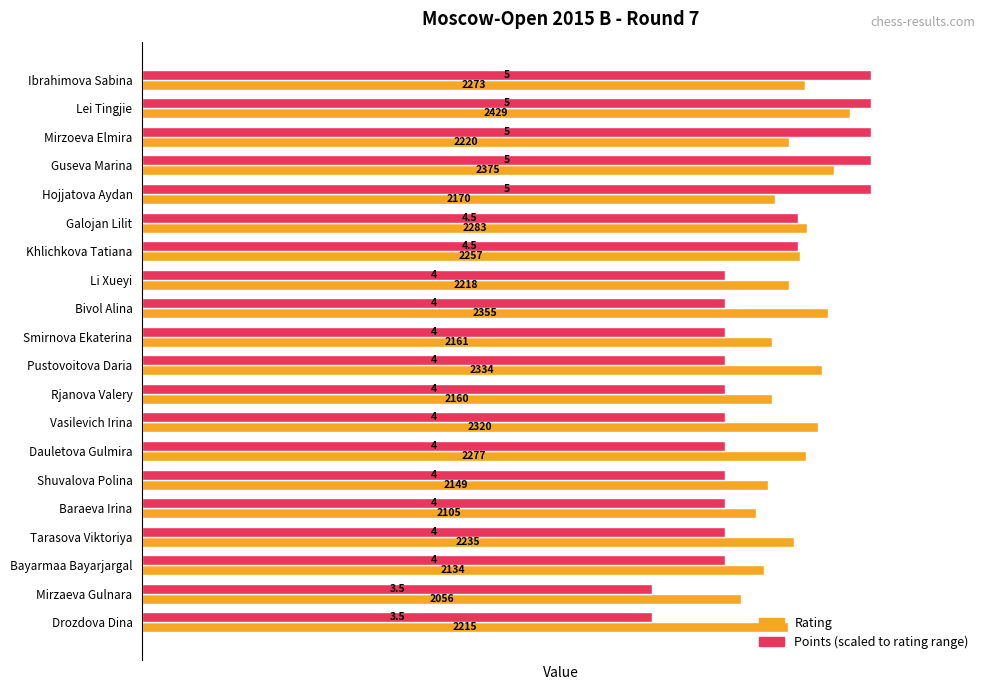

What is the maximum value shown in the chart?

2500